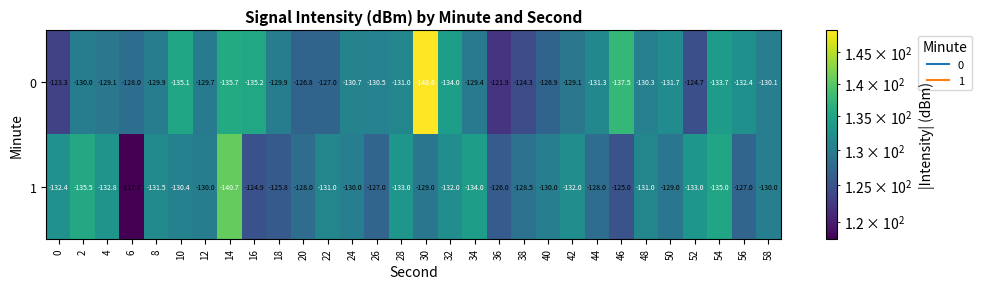

What is the sum of the 0 values at 14 and 24?

-266.4